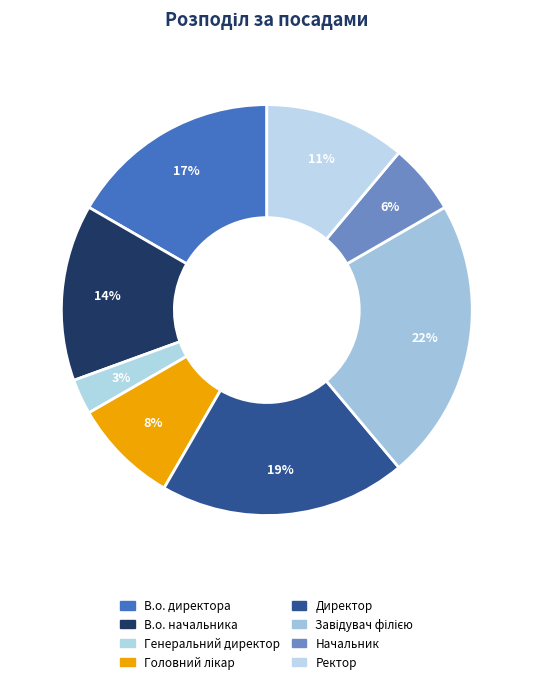

Count the number of slices in the pie.

8